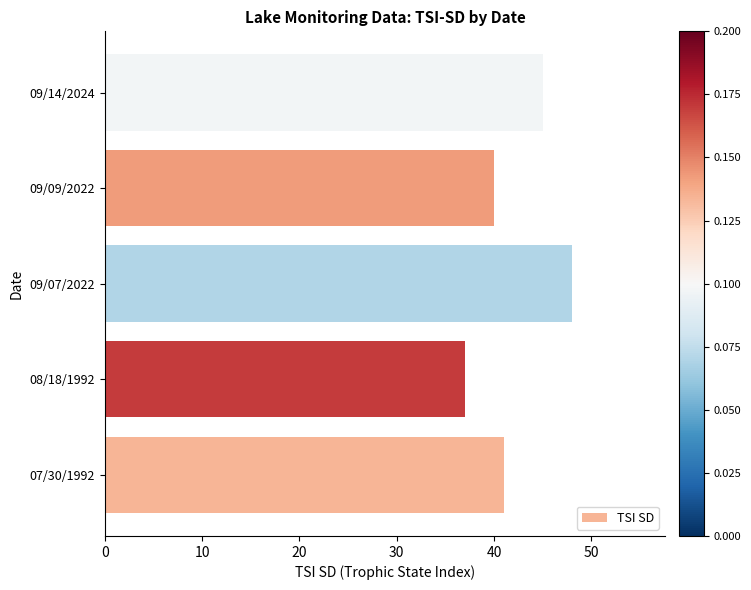

Is it true that the value at 07/30/1992 is 24?

False